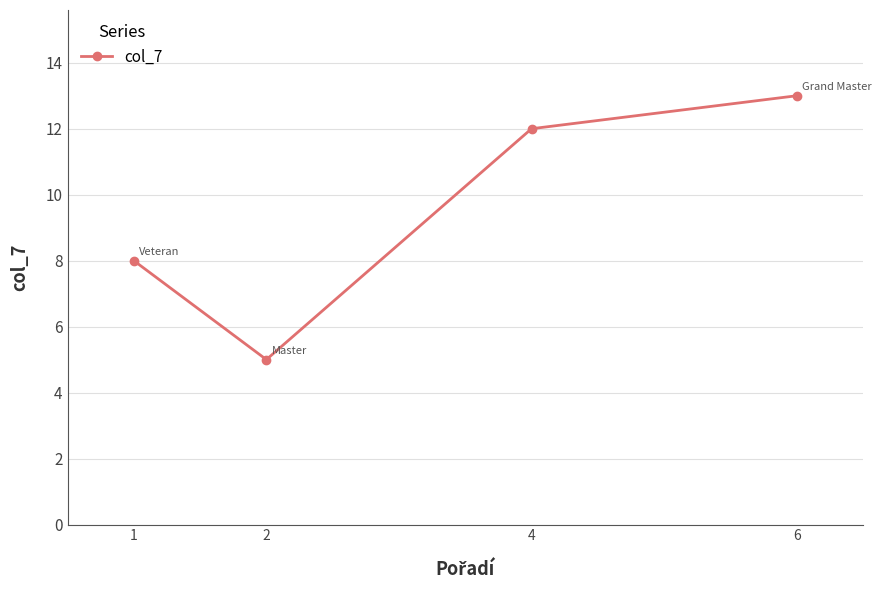

Where is the first local minimum?

2